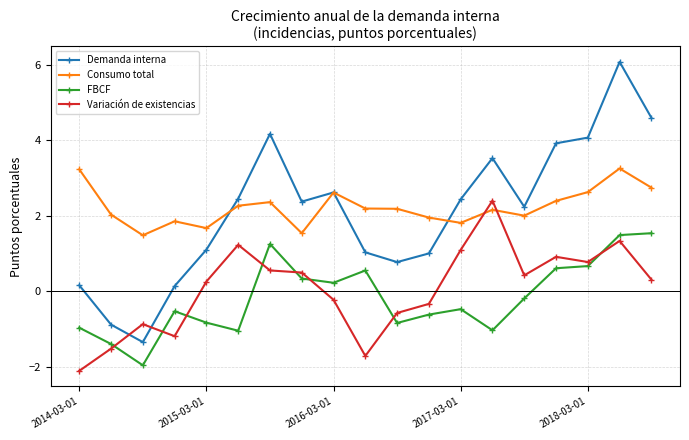

How many data points in Variación de existencias are above 0?

11